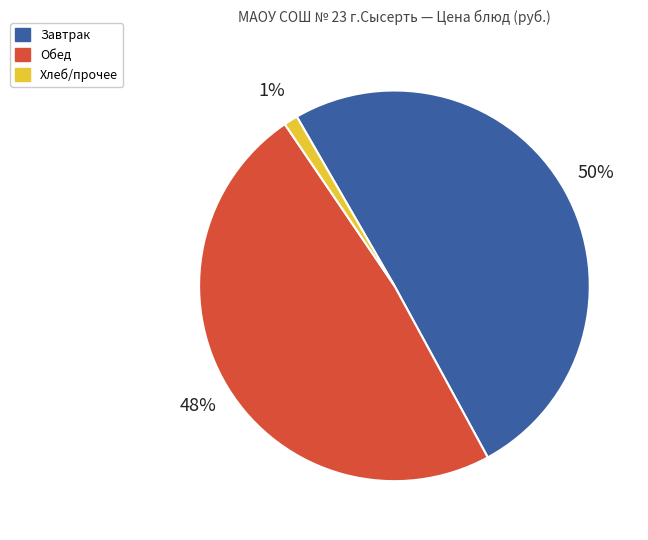

What is the smallest slice in the pie chart?

Хлеб/прочее